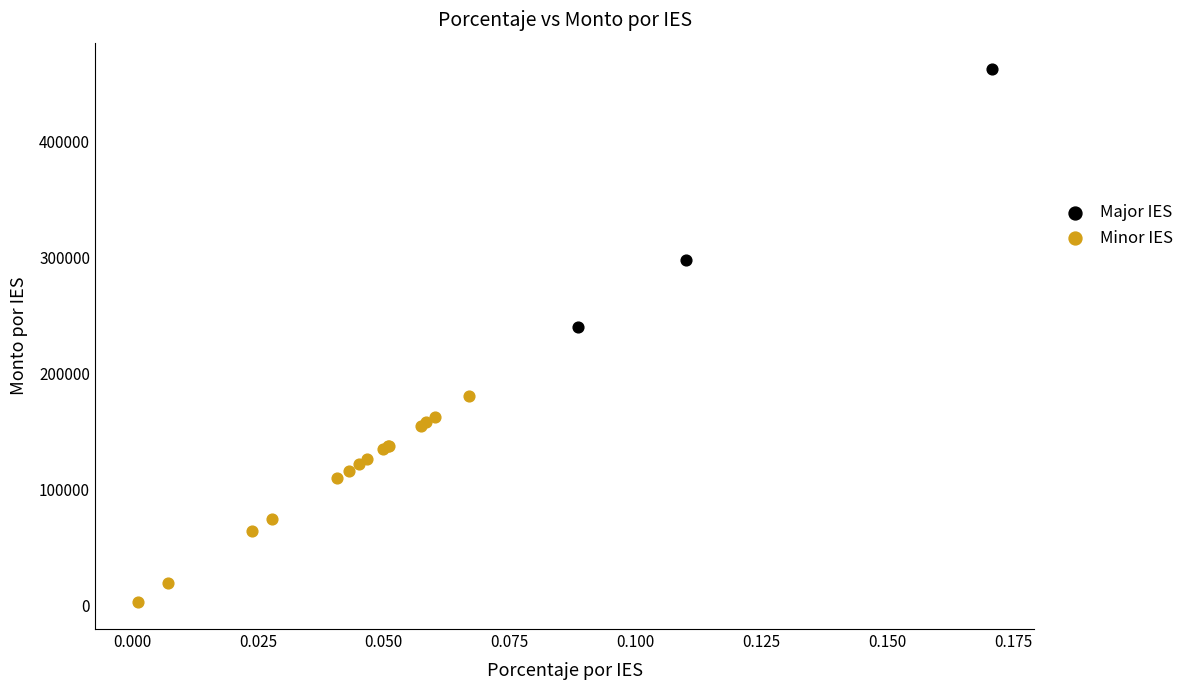

What are all the series names shown in the legend?

Major IES, Minor IES